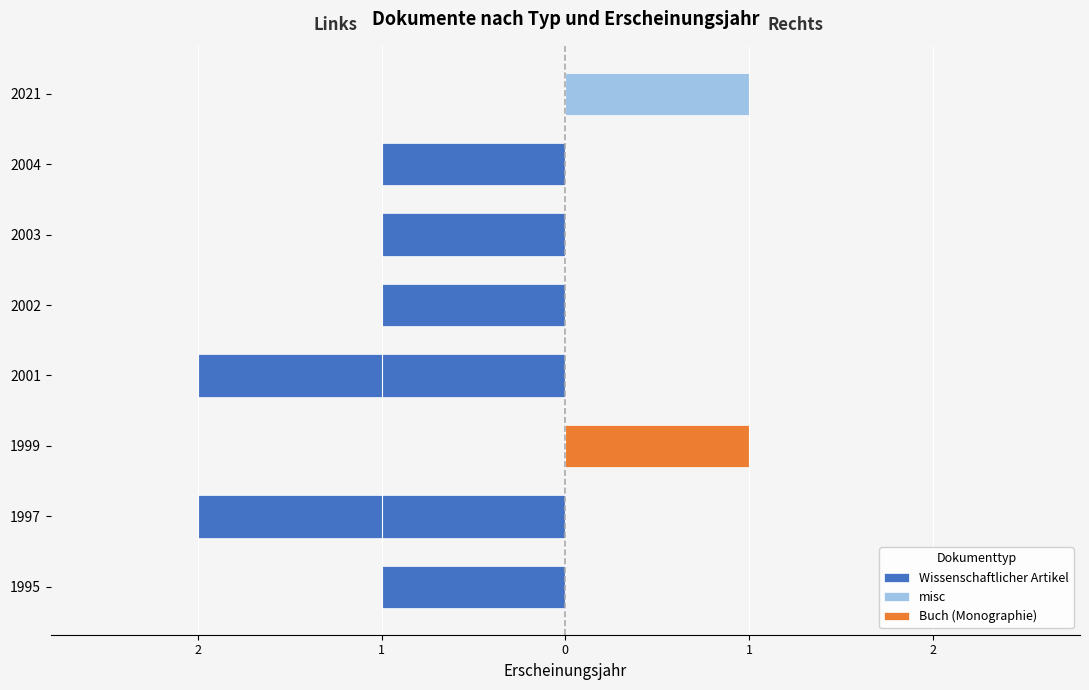

How many bars are there in total?

24